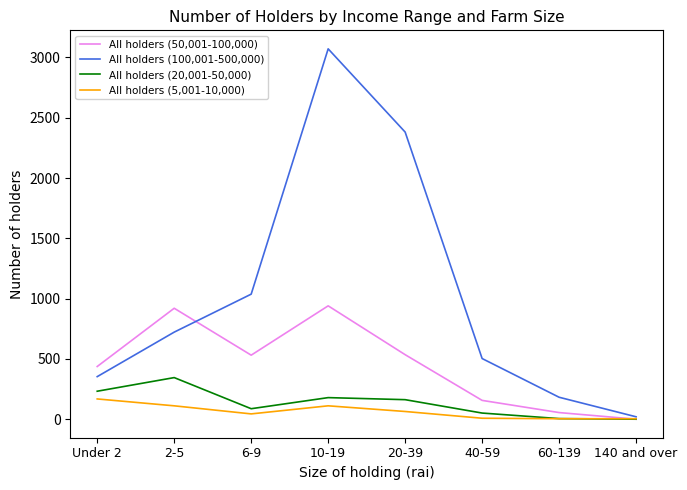

How many values in the All holders (100,001-500,000) series are below 722?

4